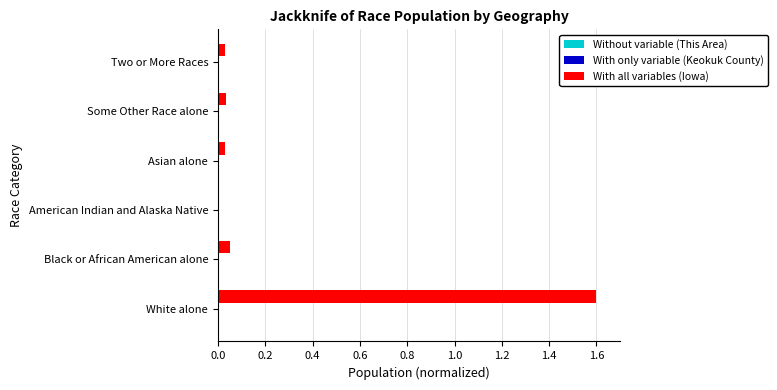

Which series has the largest total across all categories?

With all variables (Iowa)